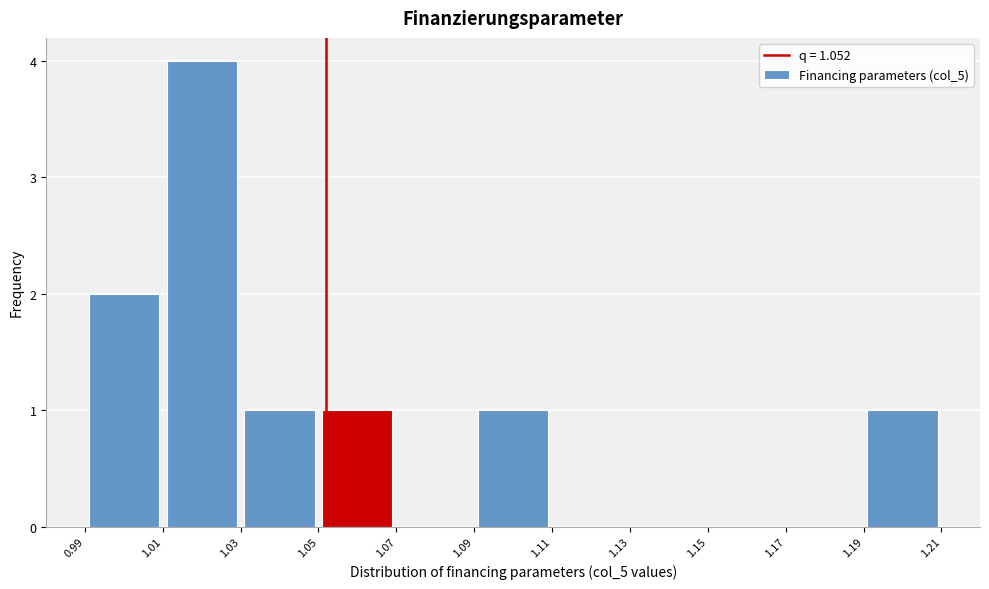

How tall is the bar that spans 1.03 to 1.05 on the x-axis? The values are not printed on the chart, so give them approximately, as read against the axis.

1